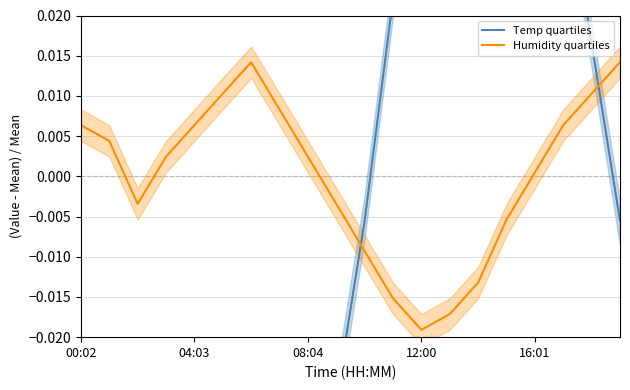

Where is Humidity quartiles nearest to the value 0?

16:01